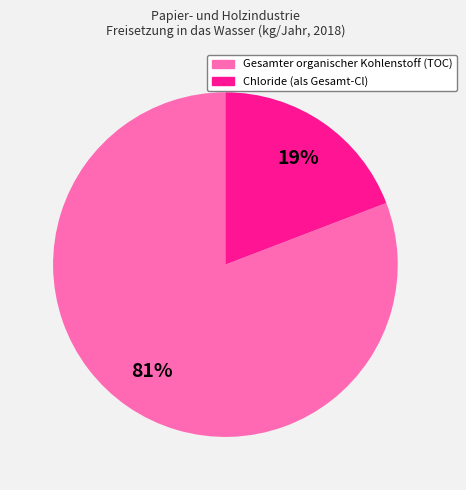

Is there a majority slice in this chart?

Yes